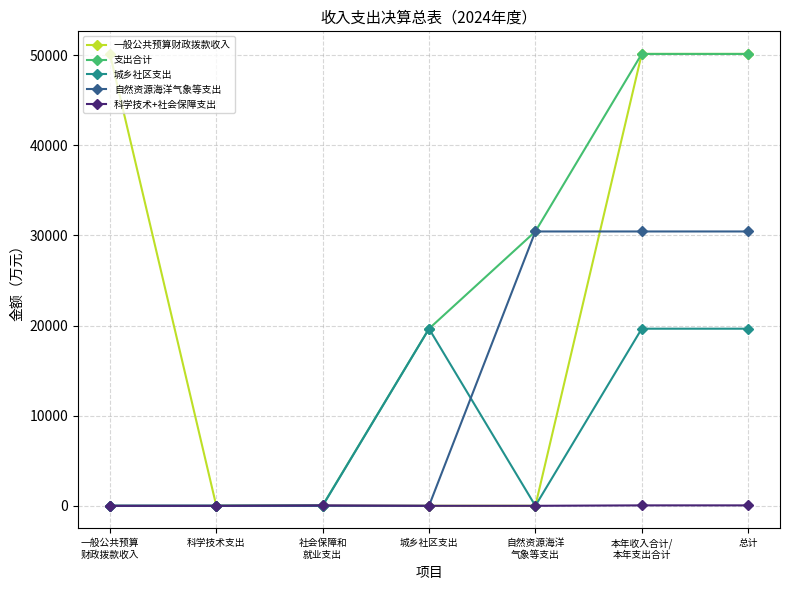

What is the difference between the second highest and minimum values in the 城乡社区支出 series?

19648.4